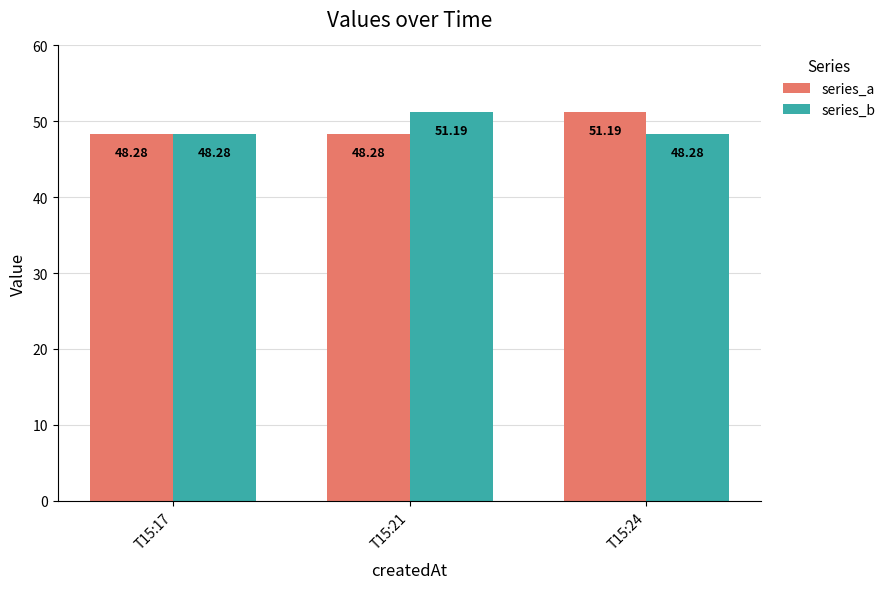

What is the sum of all series_b values?

147.8